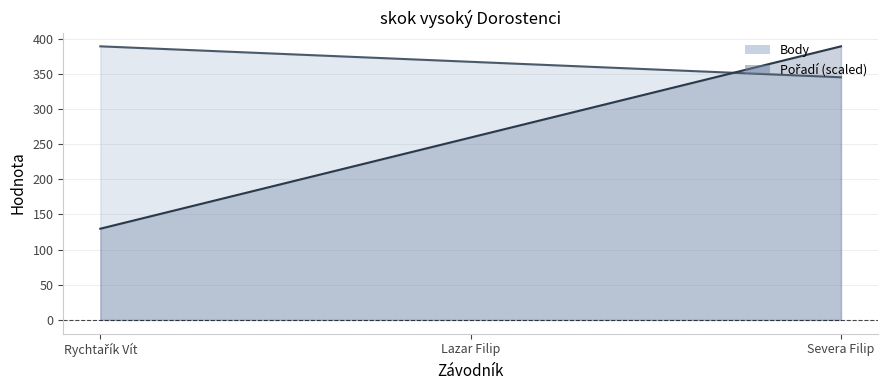

Count the Body values in the range 345 to 389.

3